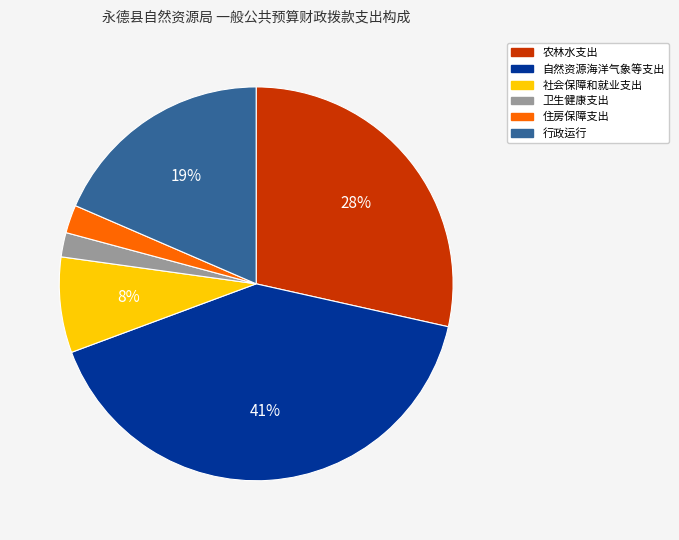

Does 农林水支出 represent more than half of the total?

No